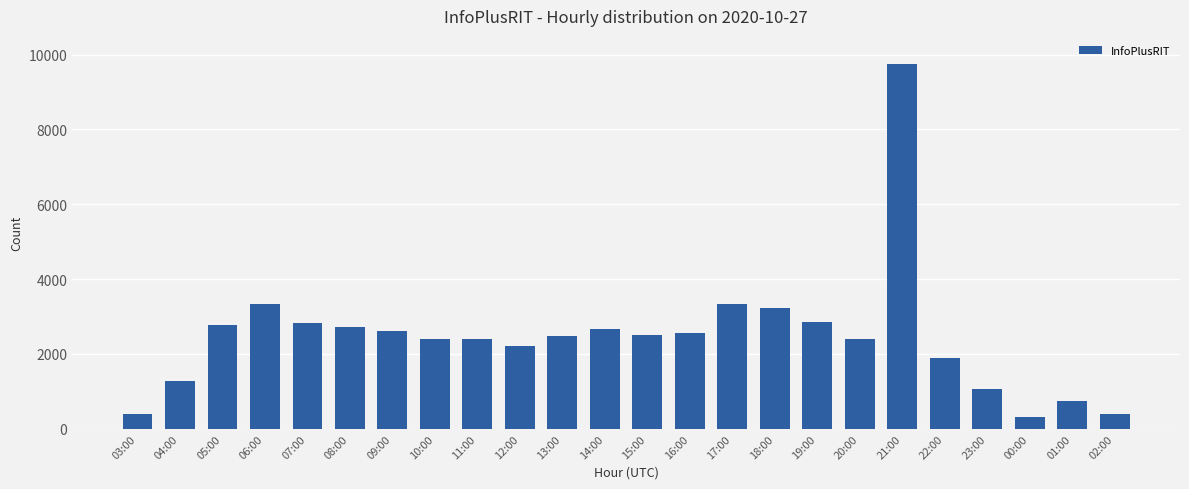

Which has a higher value, 22:00 or 06:00?

06:00